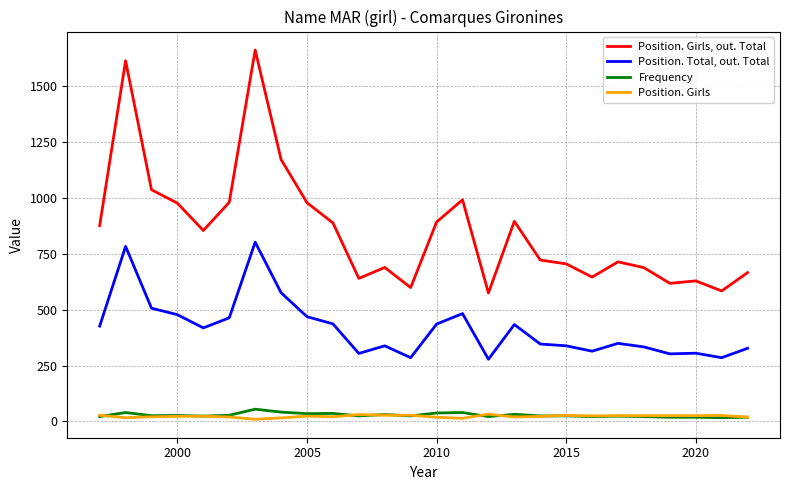

Which series has the largest total across all categories?

Position. Girls, out. Total